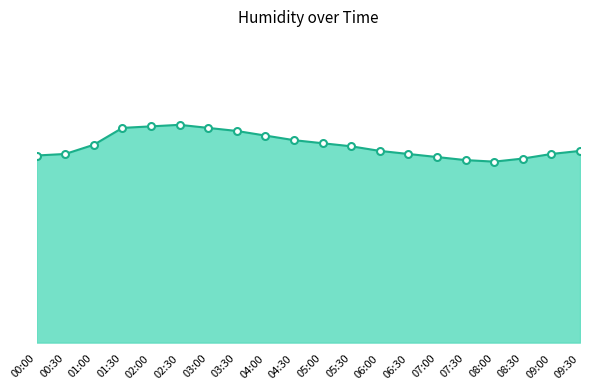

What is the average value?

92.9